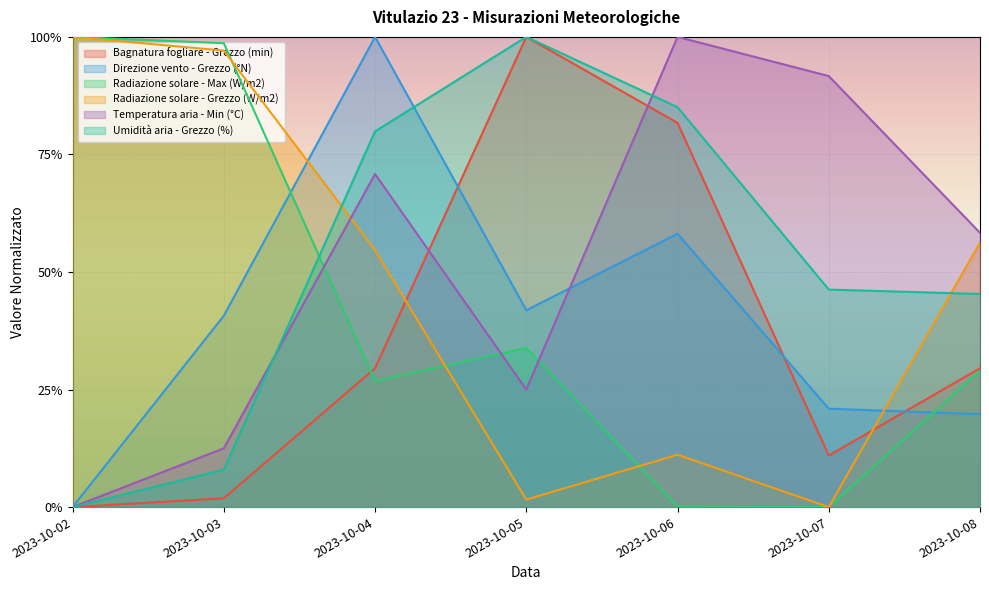

How many values in Umidità aria - Grezzo (%) are above zero?

6